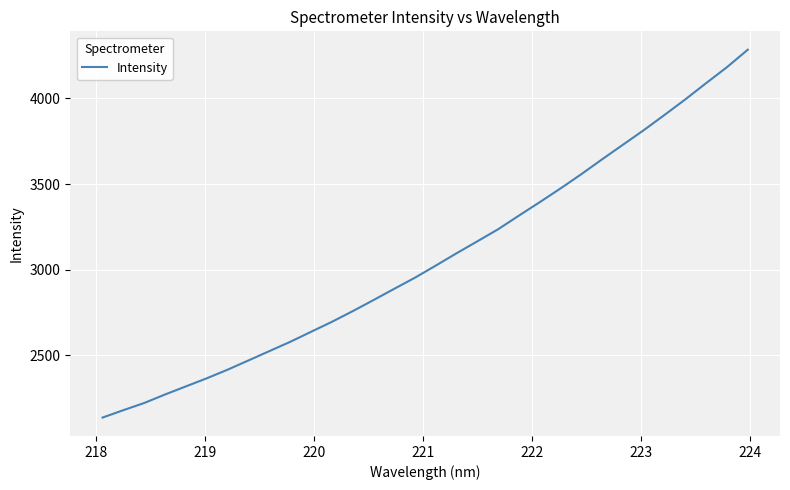

Is this an area chart (filled region under the line)?

No